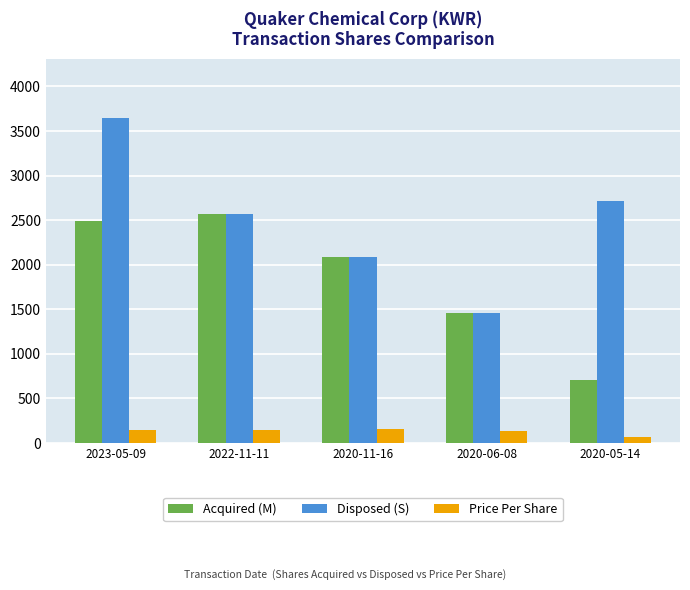

Rank the categories by Disposed (S) value from highest to lowest.

2023-05-09, 2020-05-14, 2022-11-11, 2020-11-16, 2020-06-08